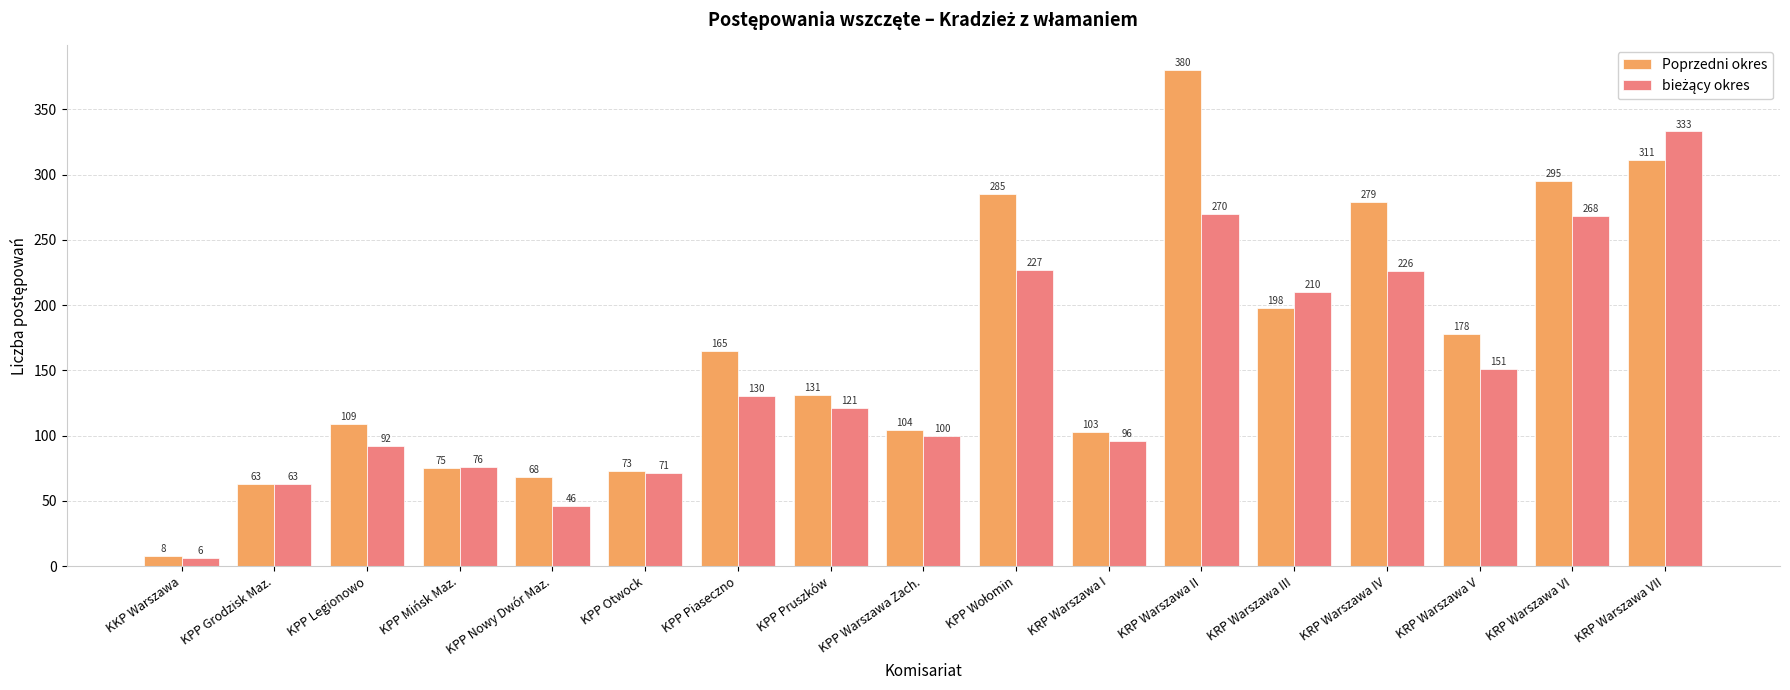

Which series changed the most between KPP Legionowo and KRP Warszawa VI?

Poprzedni okres